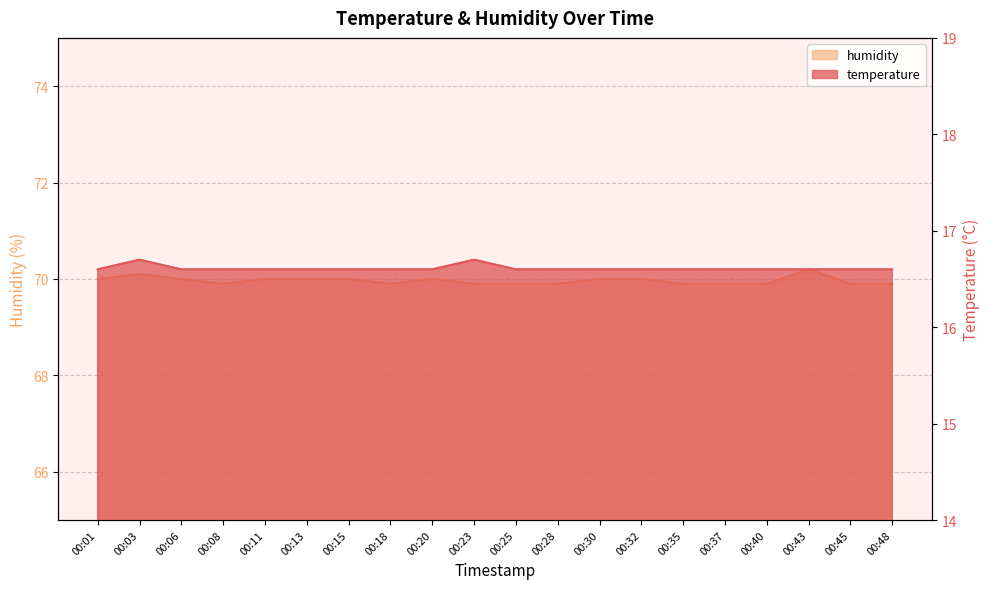

What is the difference between the humidity values at 00:18 and 00:30?

0.1